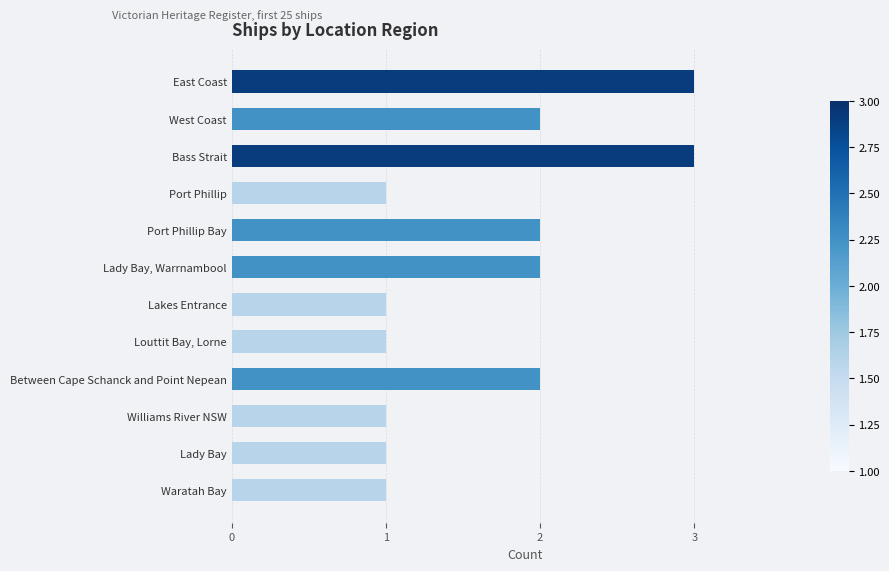

Is it true that the value at Port Phillip Bay is 2?

True